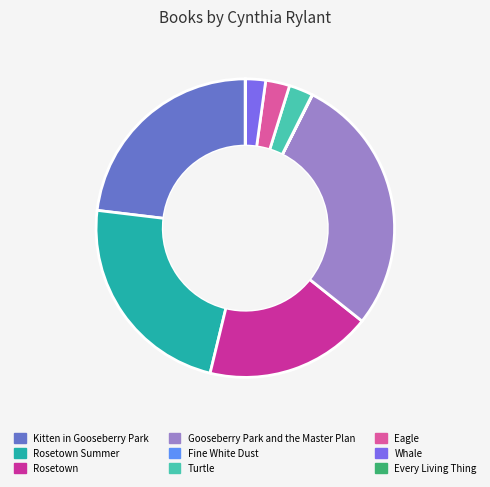

Is Rosetown Summer the majority of the pie?

No